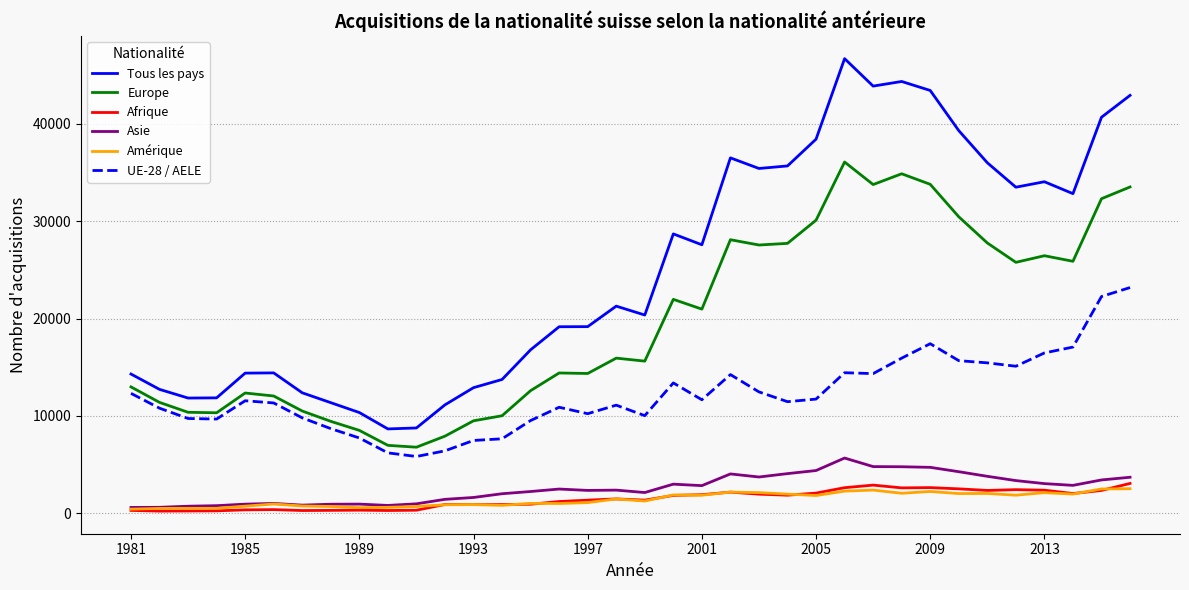

Which series has the largest total across all categories?

Tous les pays